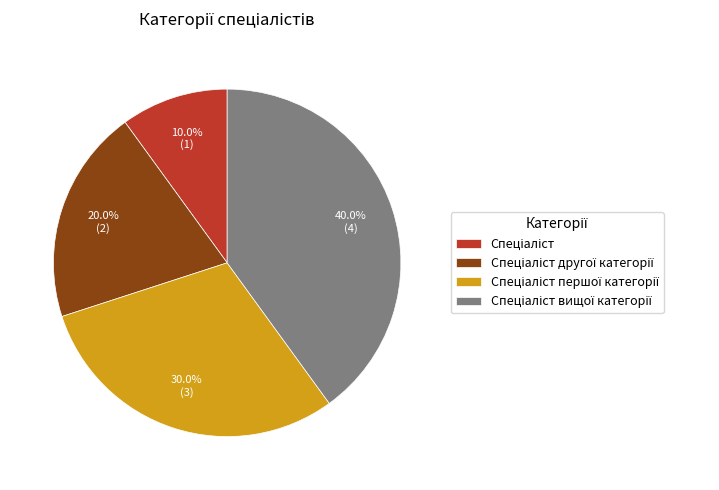

Is there any slice that represents more than half of the pie?

No